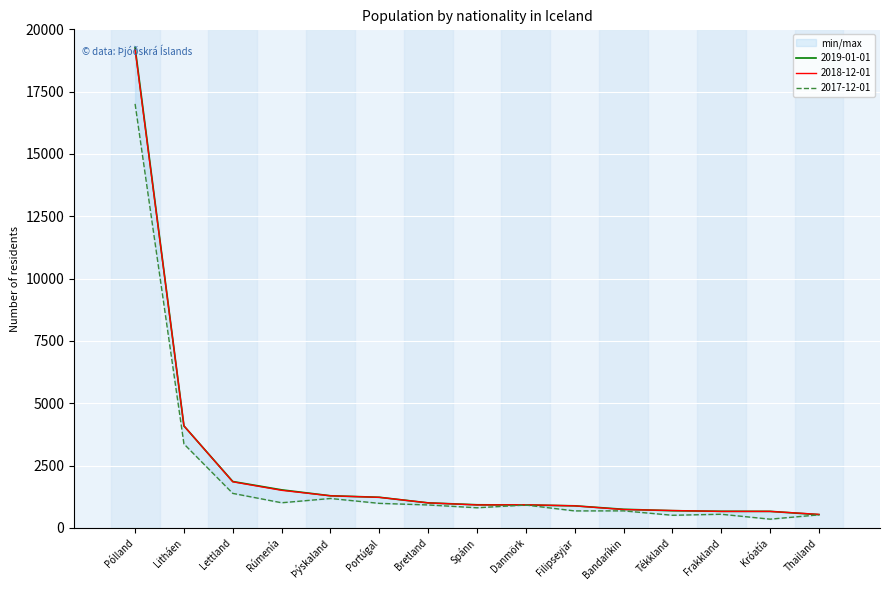

What is the total value across all series at Lettland?

5099